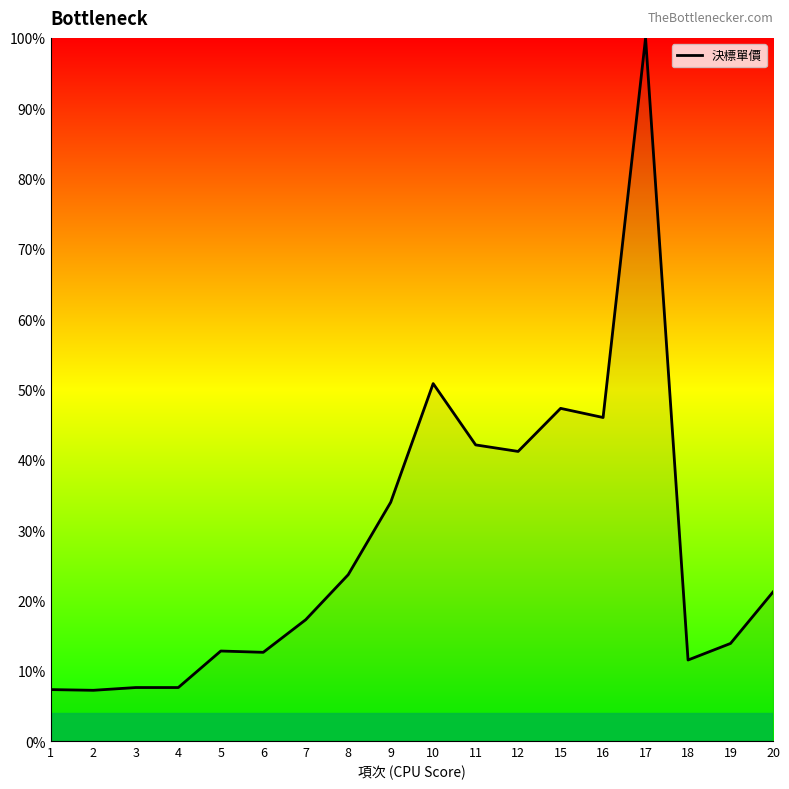

What is the greatest value displayed?

100.0